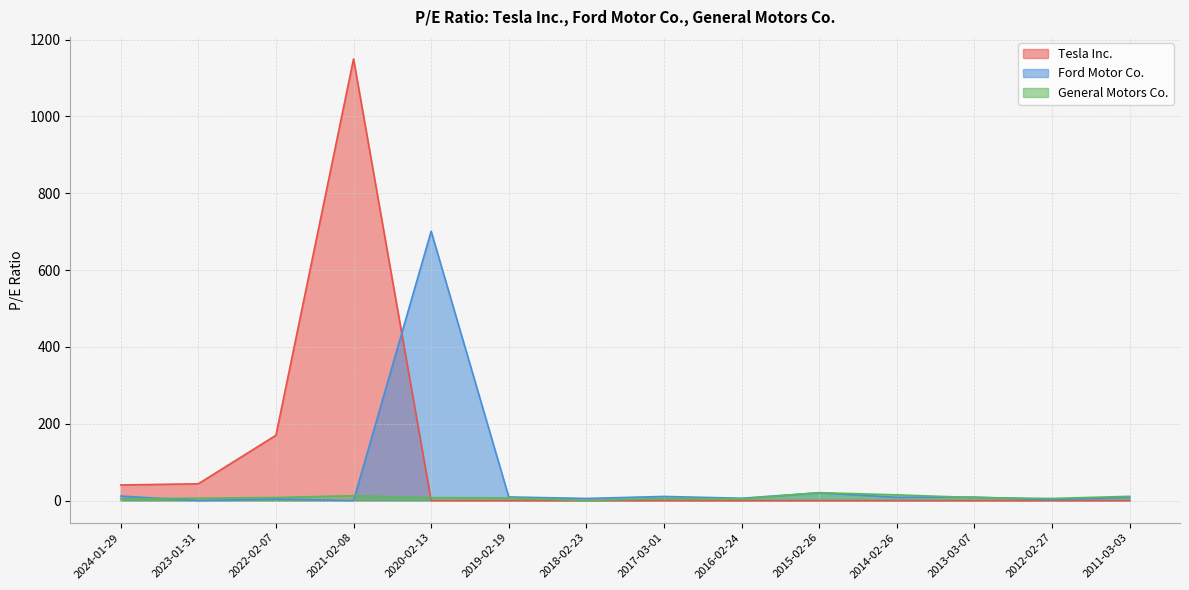

Read the General Motors Co. value at 2023-01-31.

6.2